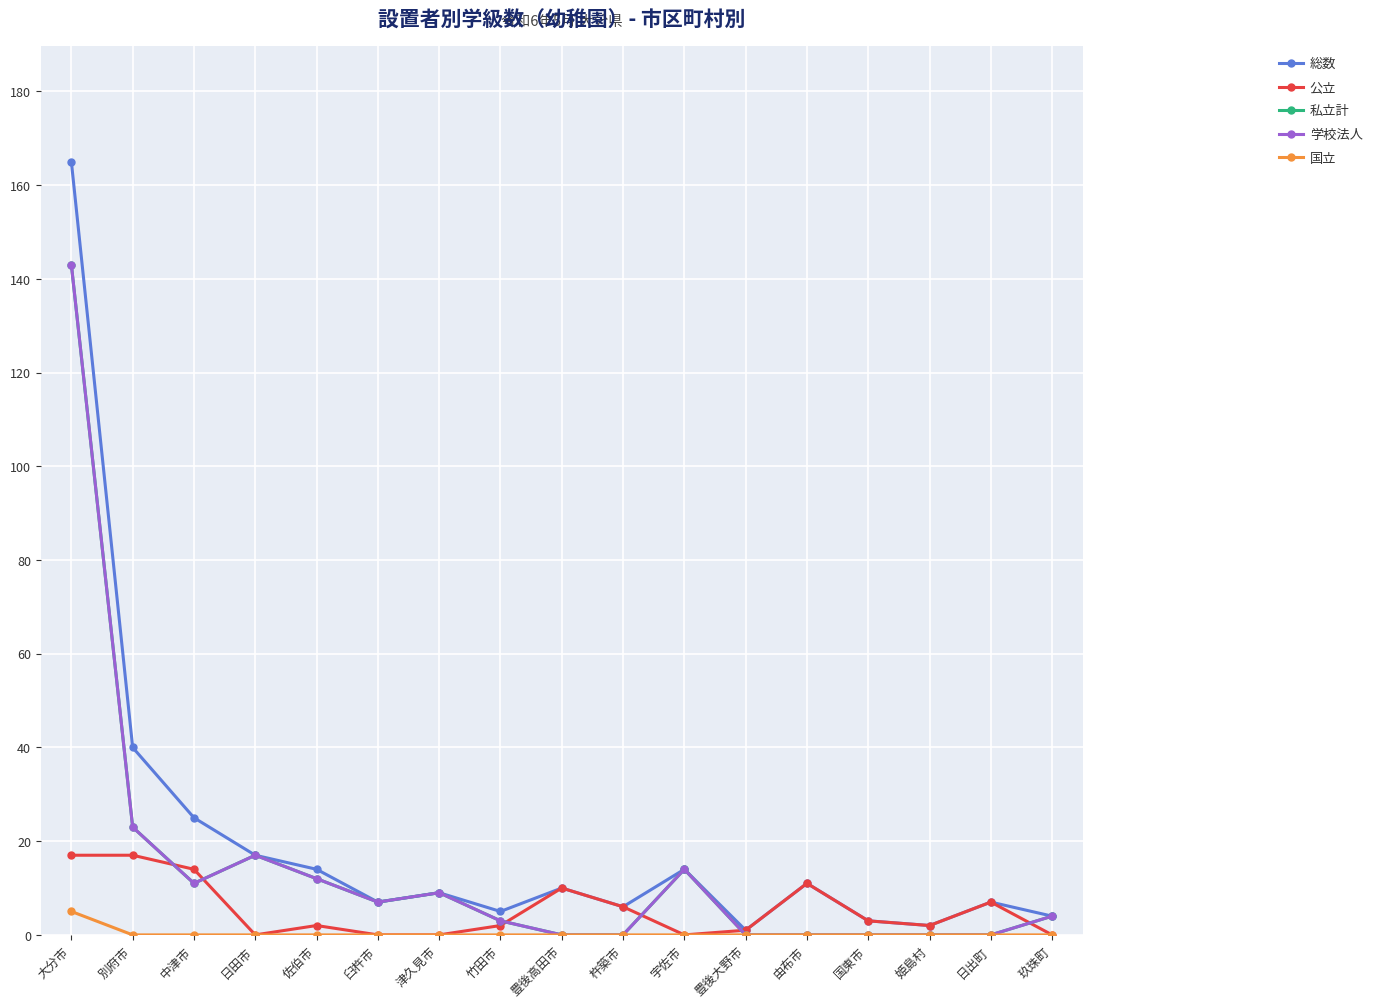

True or false: 私立計 and 国立 intersect in this chart.

False